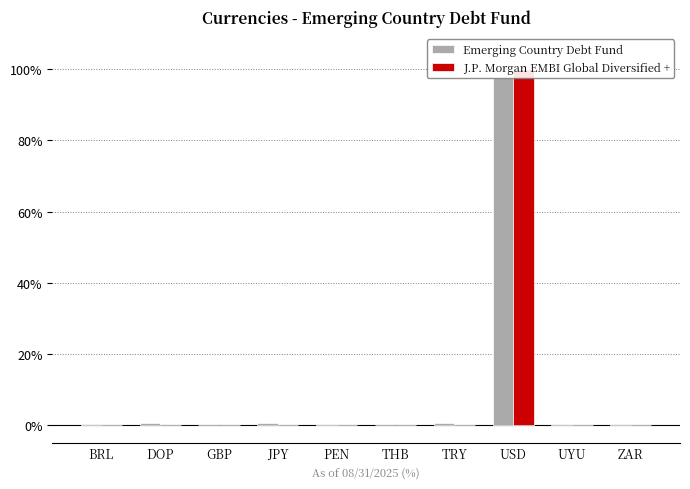

Is it true that Emerging Country Debt Fund equals -0.2 at THB?

False